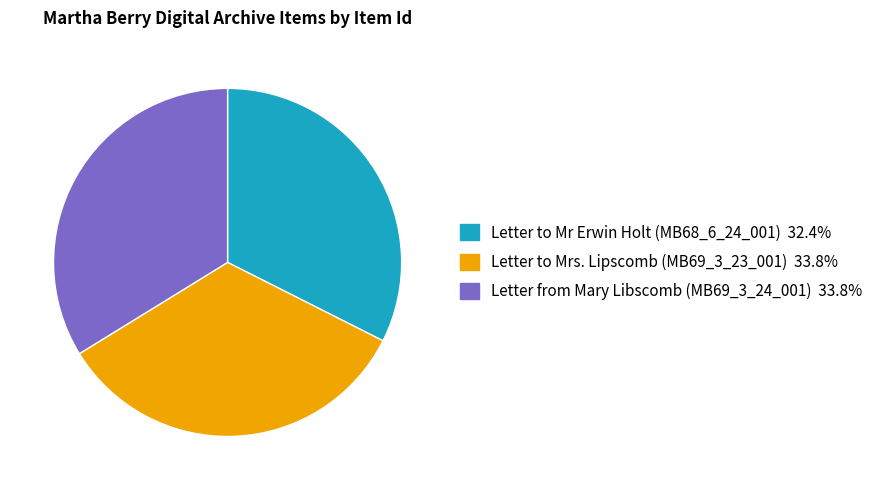

Is Letter to Mr Erwin Holt (MB68_6_24_001) the majority of the pie?

No